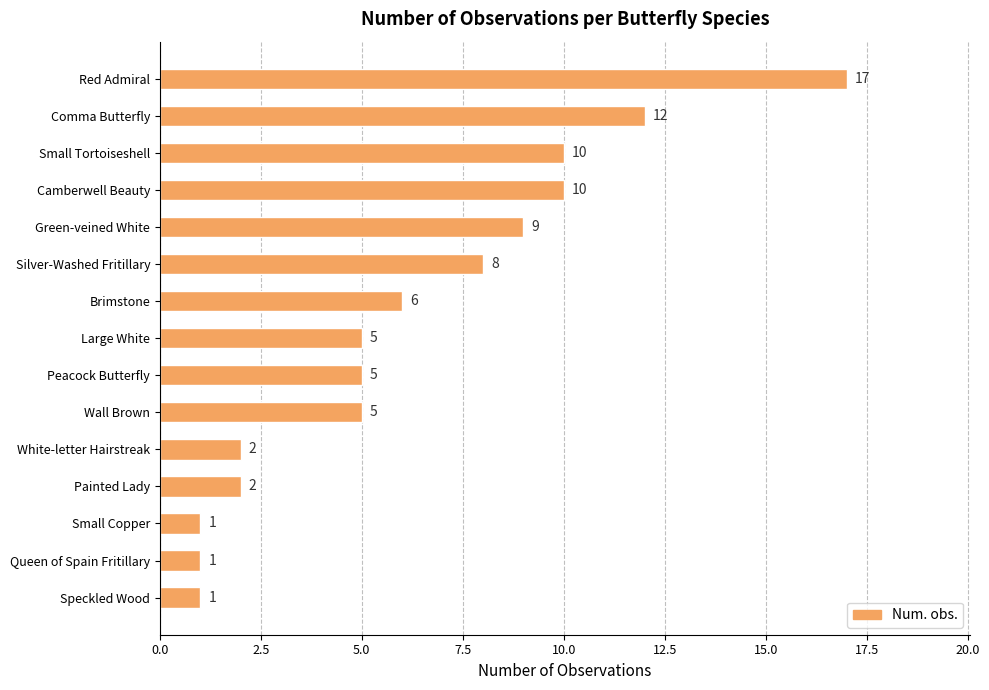

What is the value of the 5th bar from the top?

9